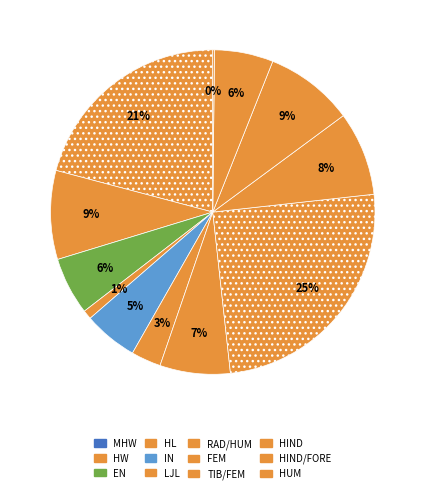

Rank the categories by value from lowest to highest.

HUM, HL, LJL, IN, EN, HIND/FORE, RAD/HUM, TIB/FEM, HIND, HW, MHW, FEM